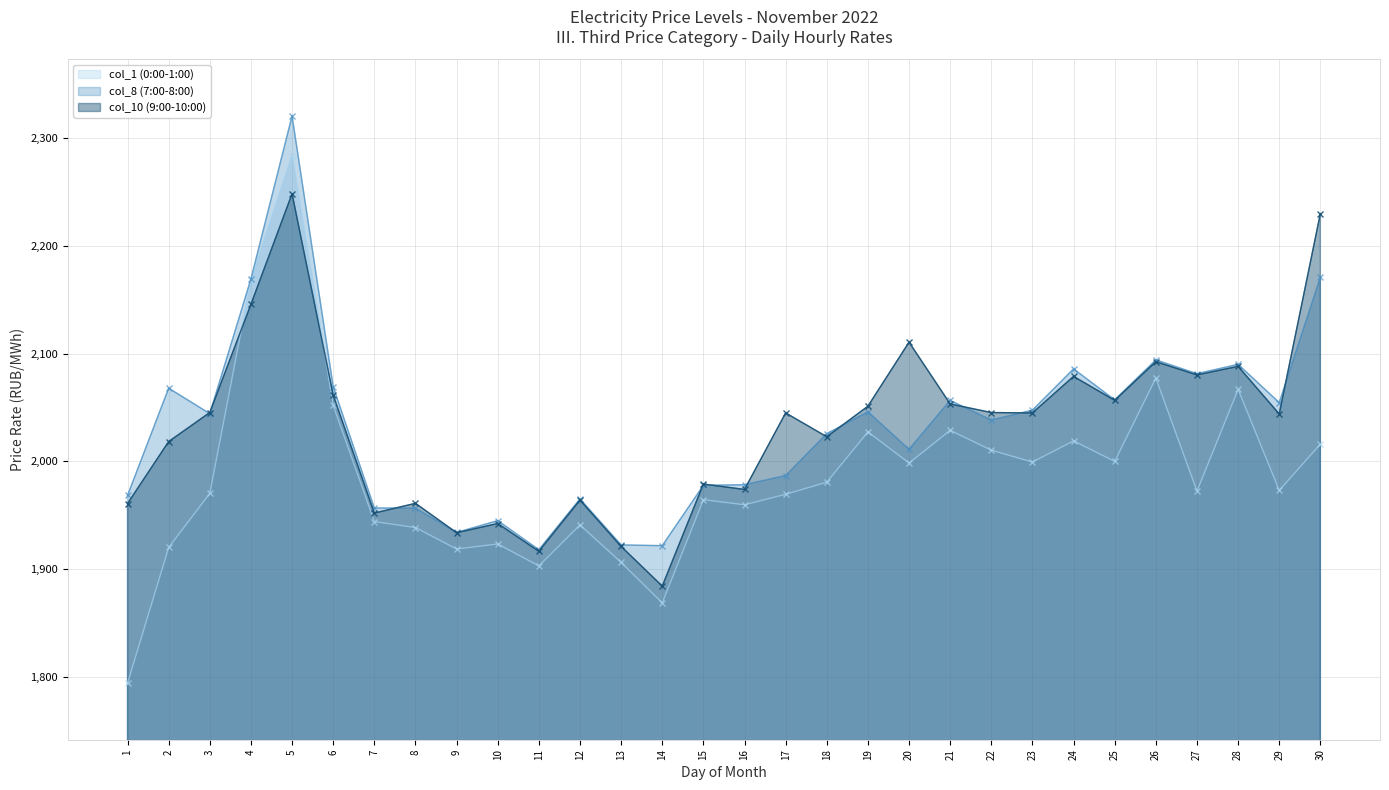

Which series has the largest total across all categories?

col_8 (7:00-8:00)